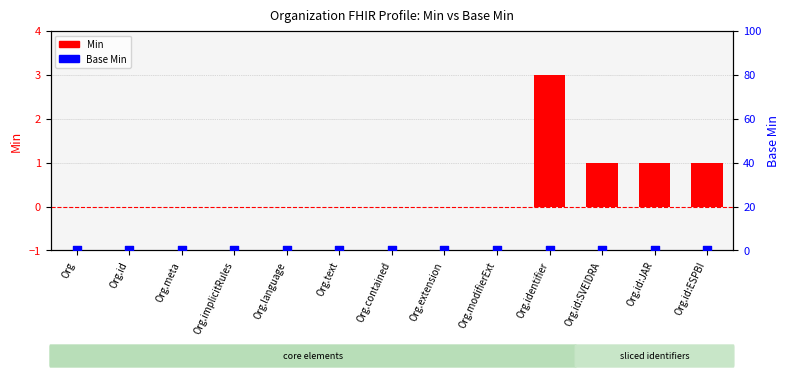

Which series reaches the minimum Y coordinate?

Min